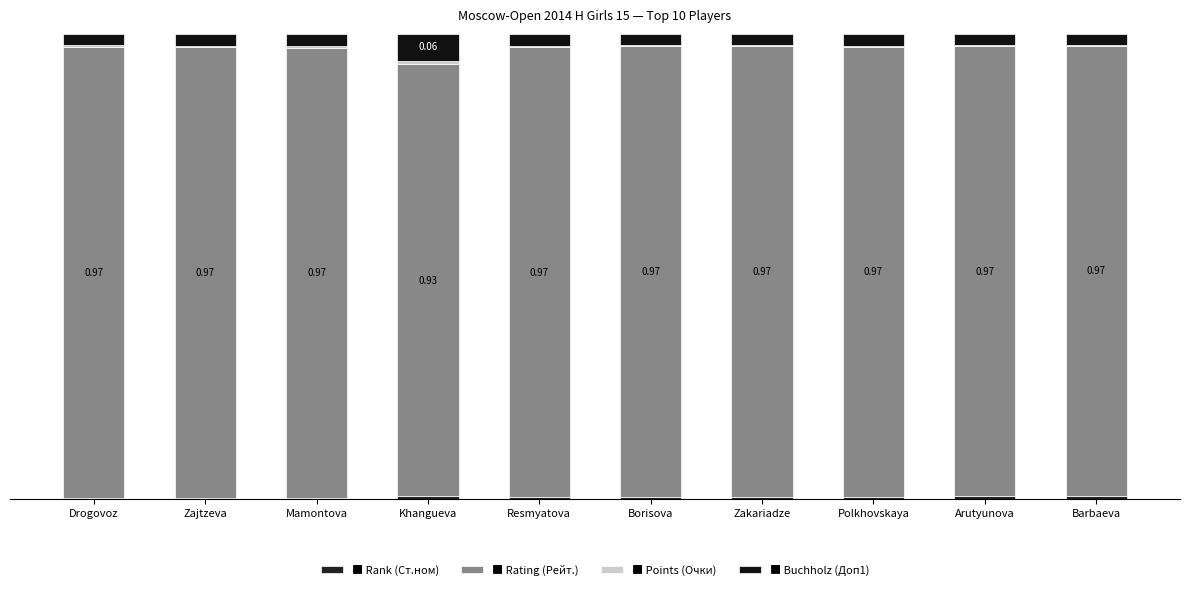

Are the bars grouped side by side (vs. stacked)?

No